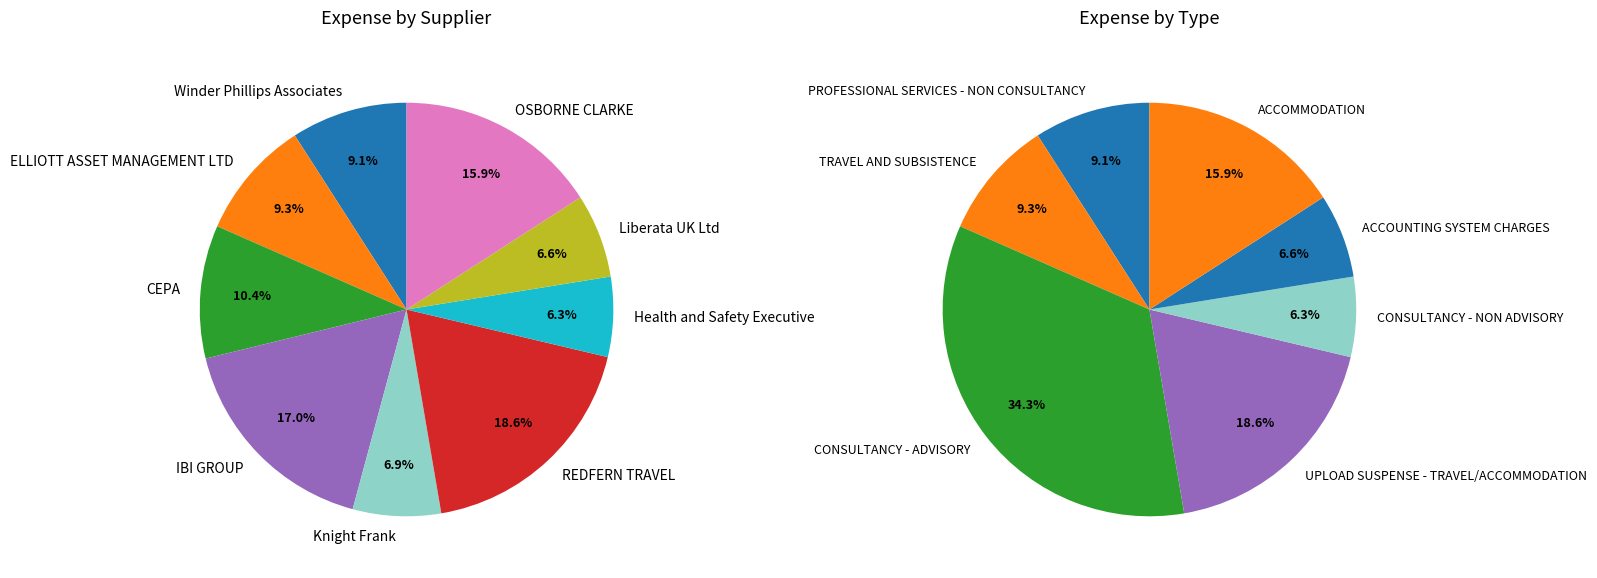

How many segments does this pie chart have?

9